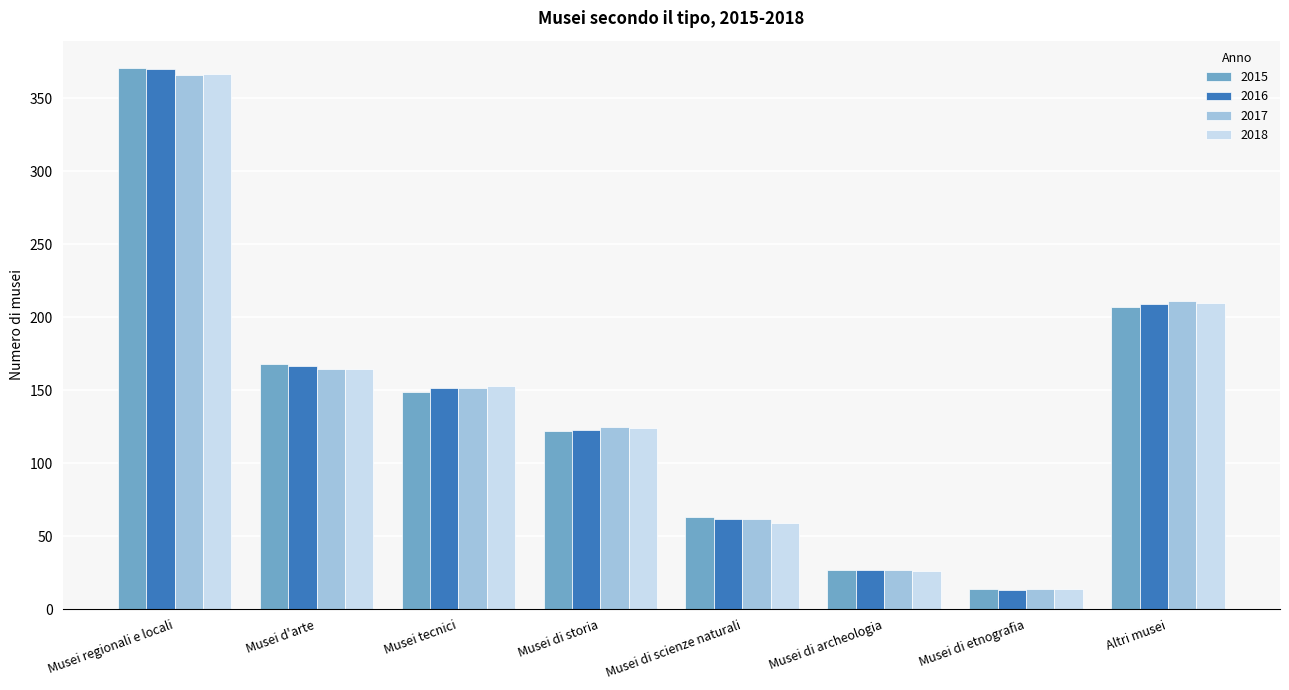

Rank the series by their average value, from highest to lowest.

2016, 2017, 2015, 2018